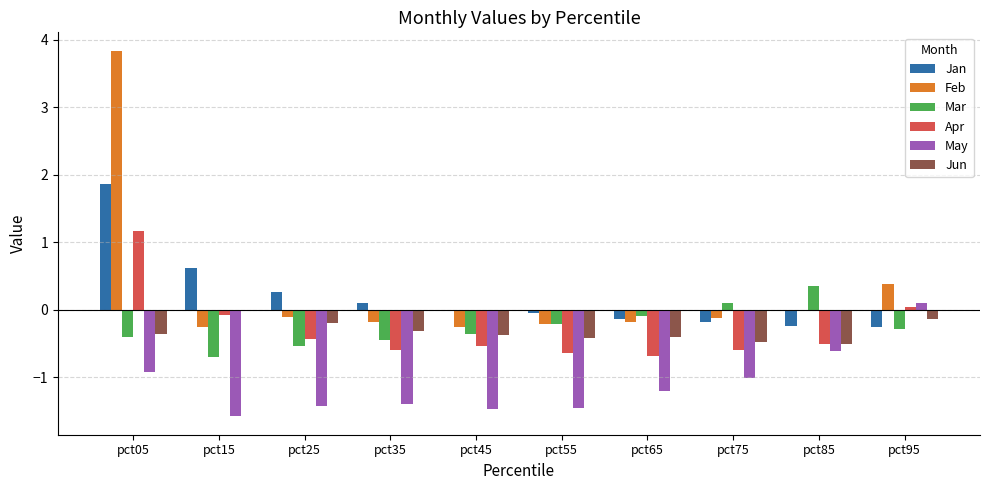

Which label corresponds to the largest value in the chart?

pct05